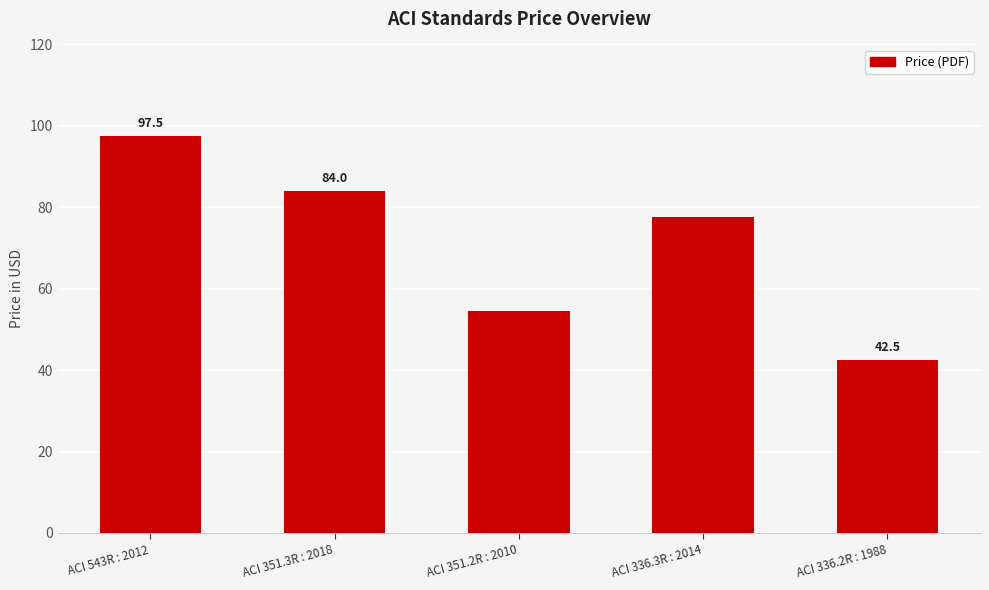

What is the greatest value displayed?

97.5